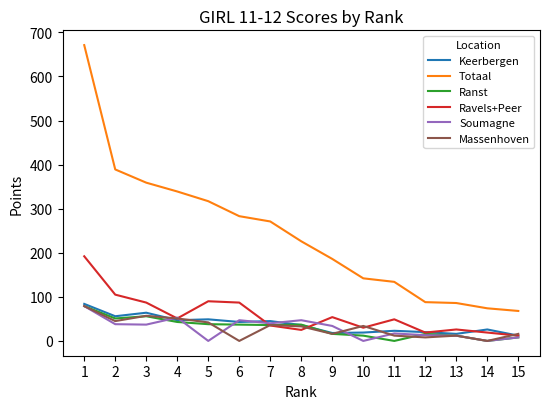

Between 5 and 10, which series saw the biggest shift?

Totaal